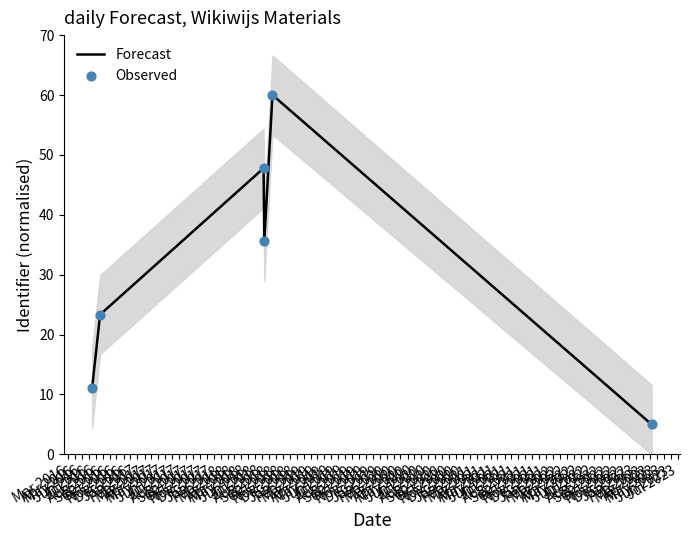

Which series reaches the maximum Y coordinate?

Forecast